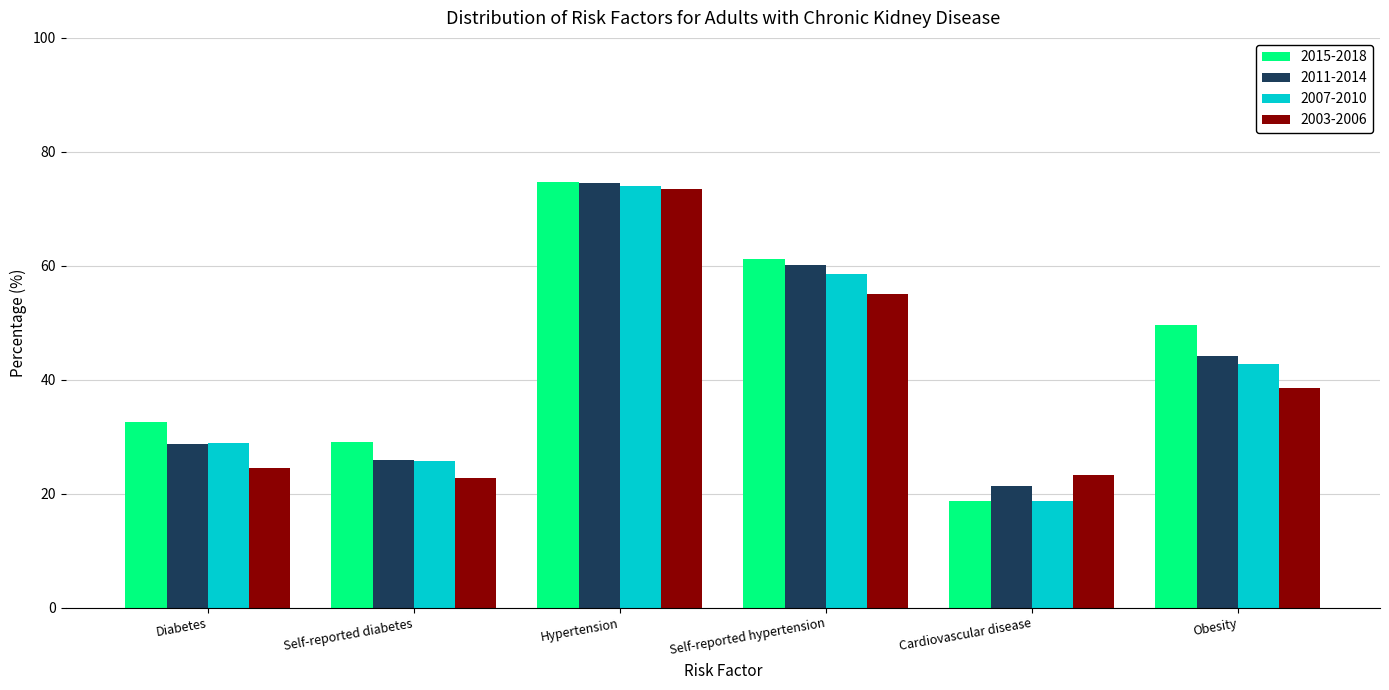

What is the sum of the 2015-2018 values at Self-reported hypertension and Self-reported diabetes?

90.3